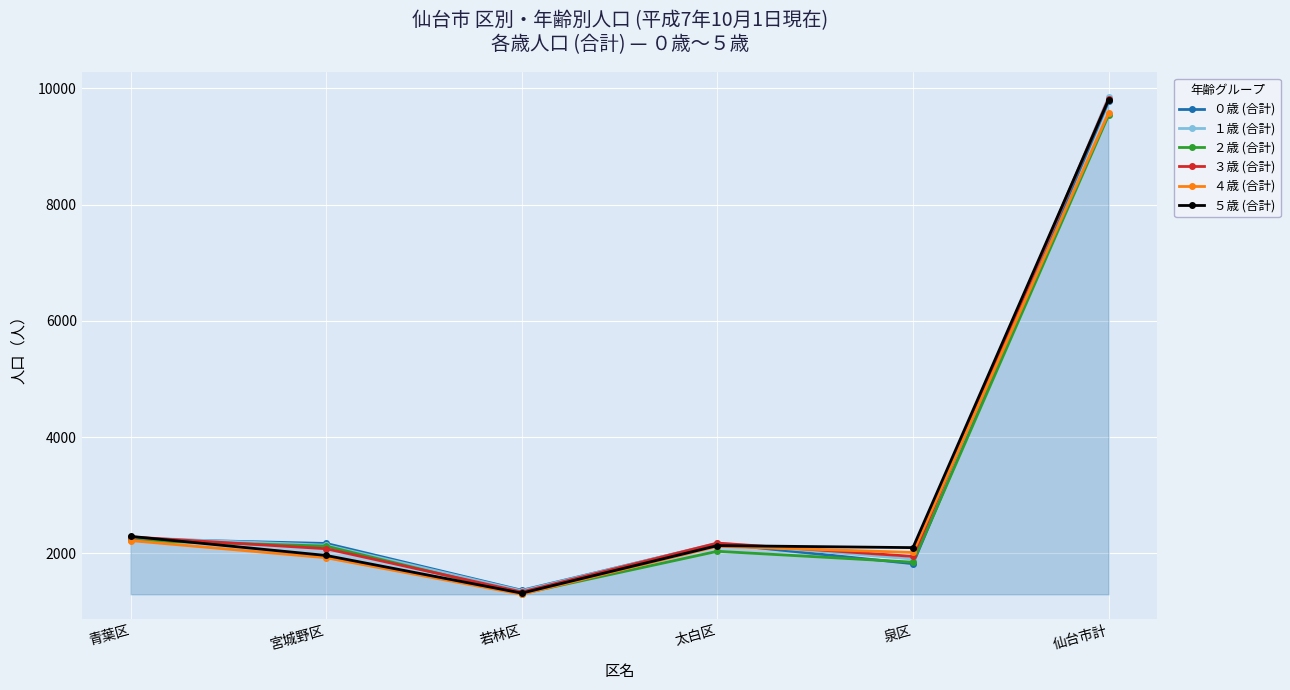

The ２歳 (合計) series shows 1727 at 若林区. True or false?

False